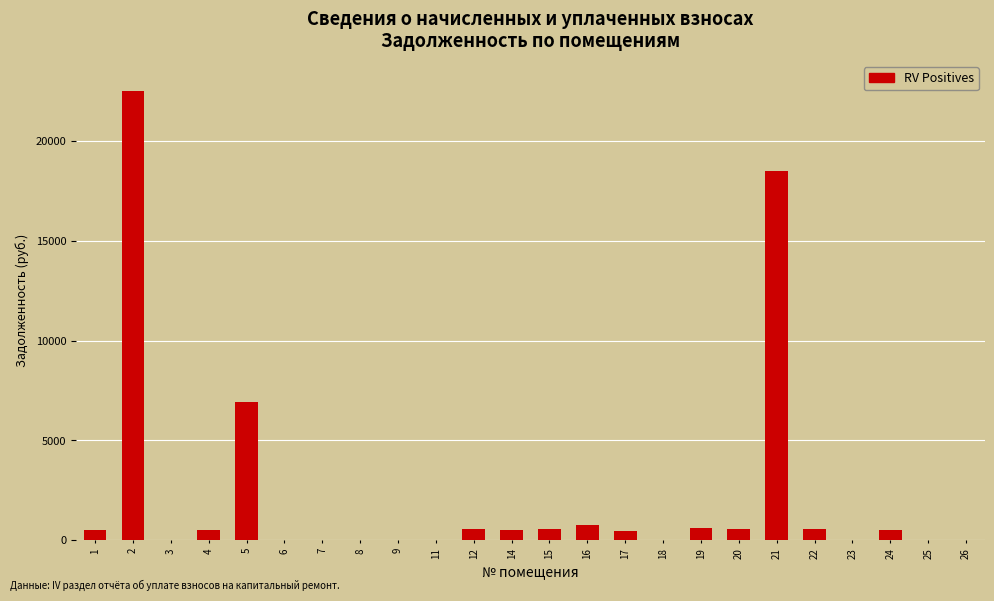

Are the bars horizontal?

No